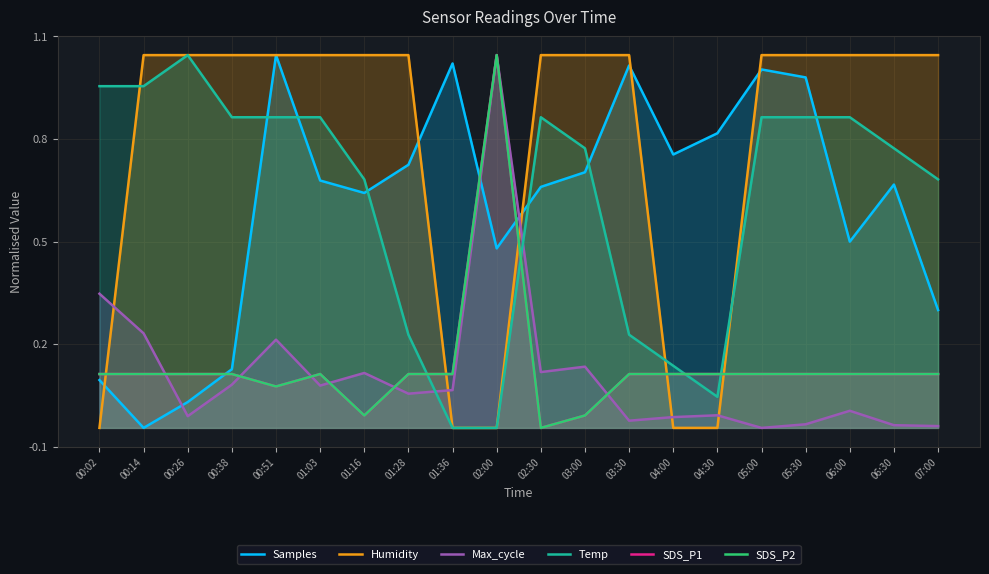

What is the label of the 4th point from the right?

05:30